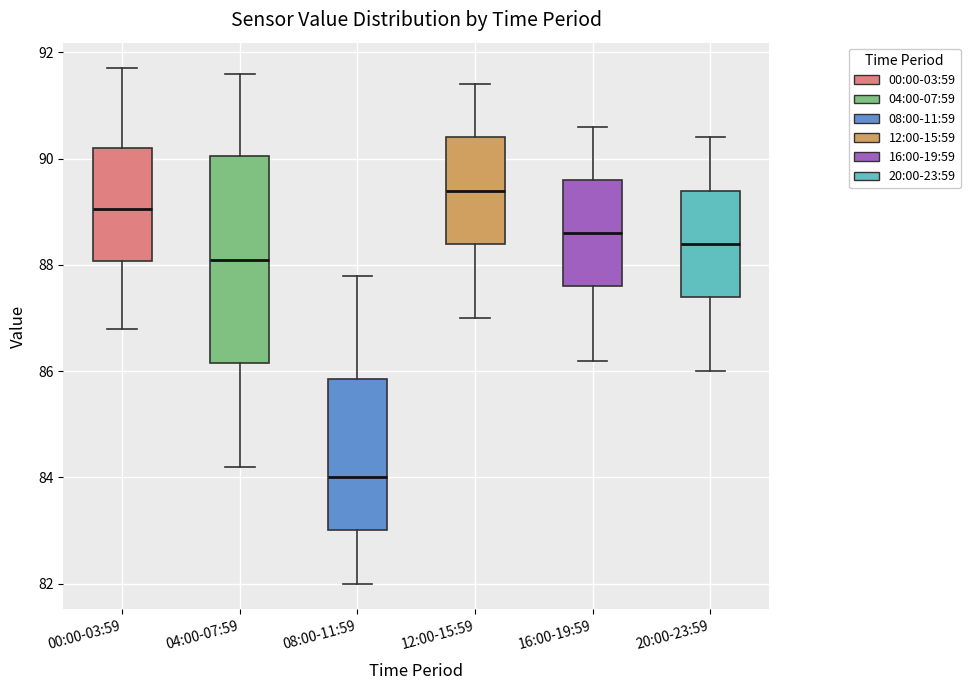

Reading left to right, read every box against the y-axis: the position of its median line, the range the box covers, and the ends of its whiskers. The values are not printed on the chart, so give them approximately, as read against the axis.

00:00-03:59: median 89.0, box 88.0 to 90.2, whiskers 86.8 to 91.8
04:00-07:59: median 88.2, box 86.2 to 90.0, whiskers 84.2 to 91.6
08:00-11:59: median 84.0, box 83.0 to 85.8, whiskers 82.0 to 87.8
12:00-15:59: median 89.4, box 88.4 to 90.4, whiskers 87.0 to 91.4
16:00-19:59: median 88.6, box 87.6 to 89.6, whiskers 86.2 to 90.6
20:00-23:59: median 88.4, box 87.4 to 89.4, whiskers 86.0 to 90.4